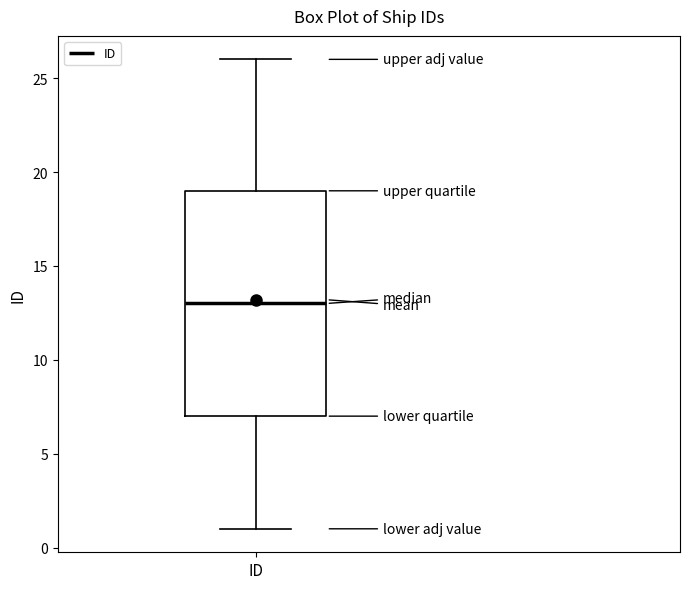

Where is the lower edge of the box for ID on the y-axis? The values are not printed on the chart, so give them approximately, as read against the axis.

7